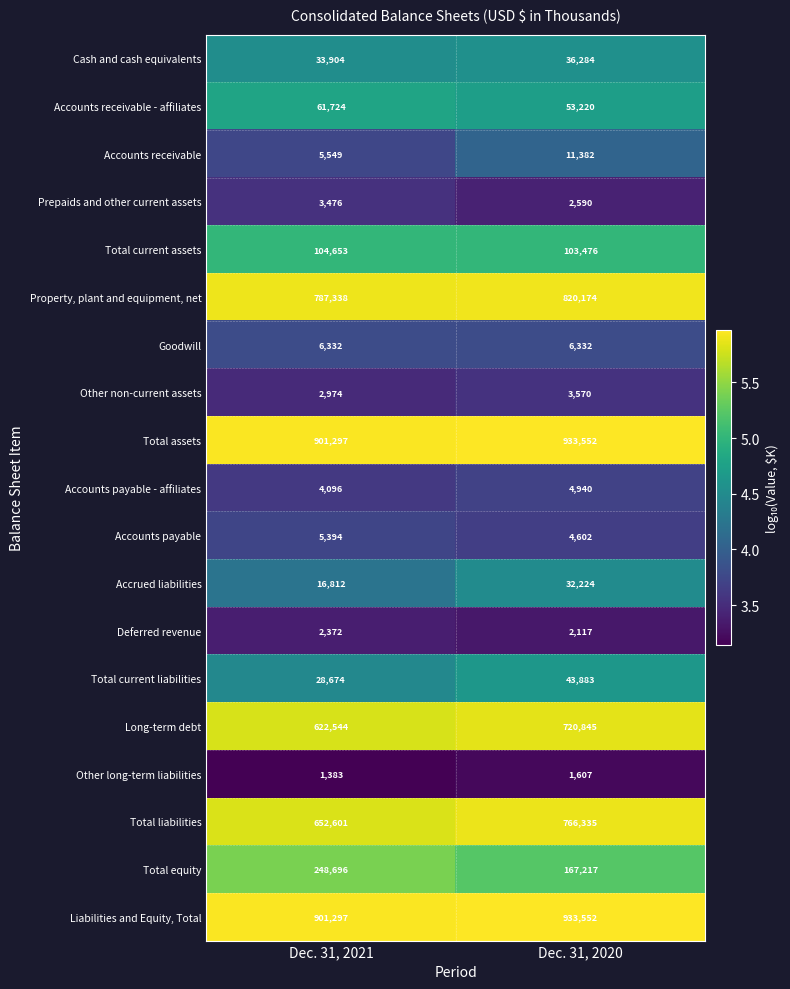

Which series has the largest range (max minus min)?

Total liabilities